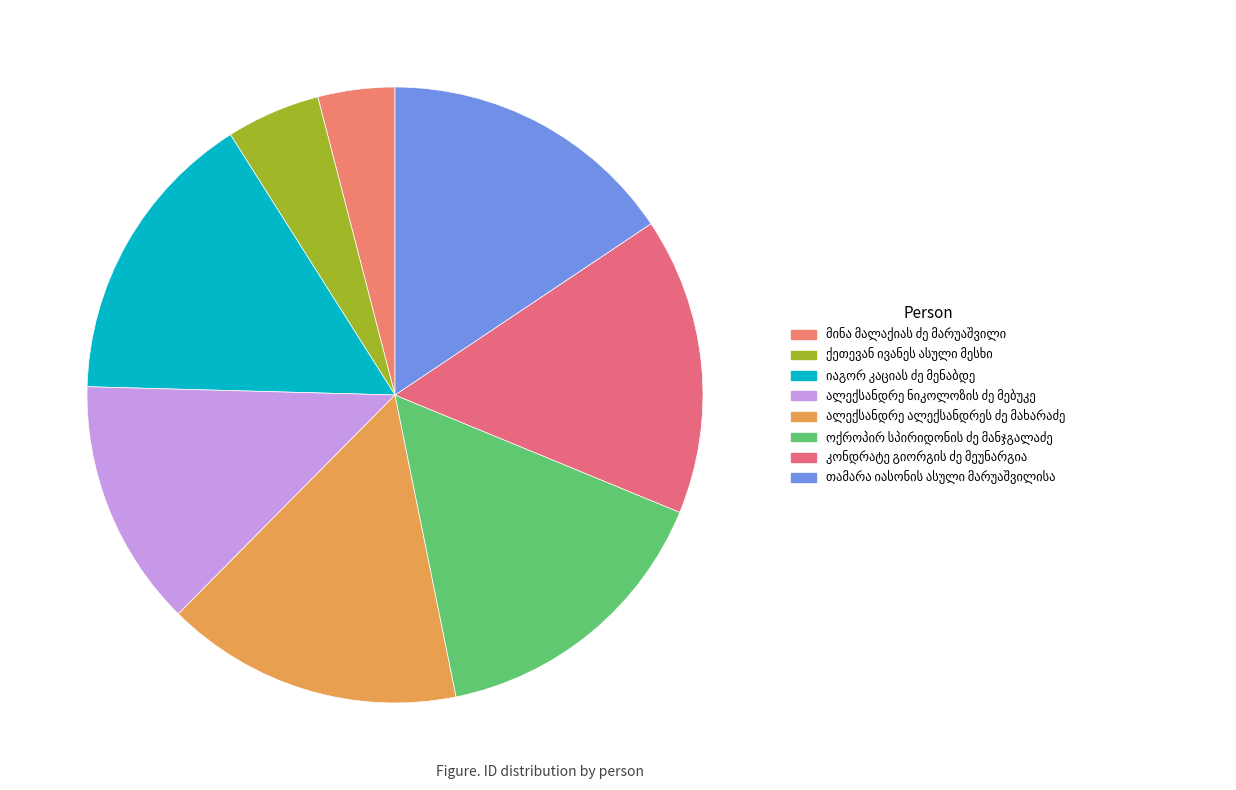

Count the number of slices in the pie.

8